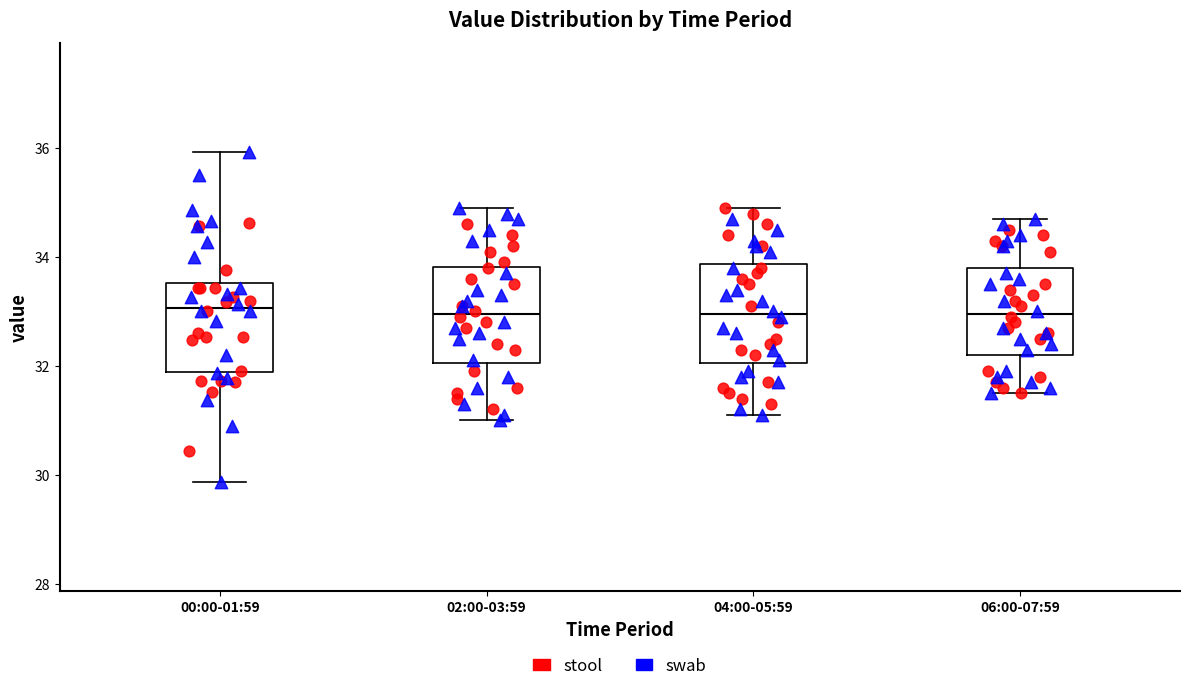

Reading left to right, read every box against the y-axis: the position of its median line, the range the box covers, and the ends of its whiskers. The values are not printed on the chart, so give them approximately, as read against the axis.

00:00-01:59: median 33.0, box 31.8 to 33.6, whiskers 29.8 to 36.0
02:00-03:59: median 33.0, box 32.0 to 33.8, whiskers 31.0 to 35.0
04:00-05:59: median 33.0, box 32.0 to 33.8, whiskers 31.2 to 35.0
06:00-07:59: median 33.0, box 32.2 to 33.8, whiskers 31.6 to 34.8